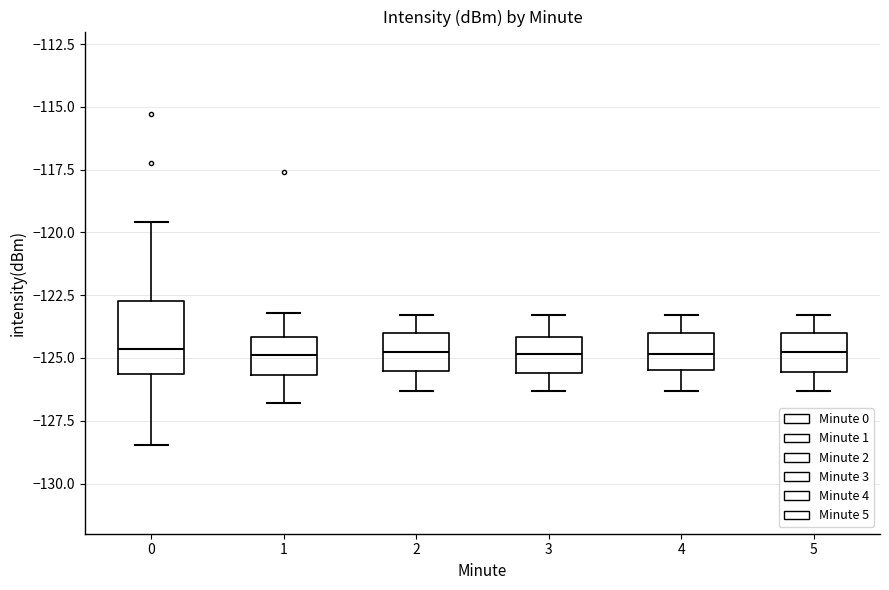

Where does the median line of the box at x = 4 sit on the y-axis? The values are not printed on the chart, so give them approximately, as read against the axis.

-125.0